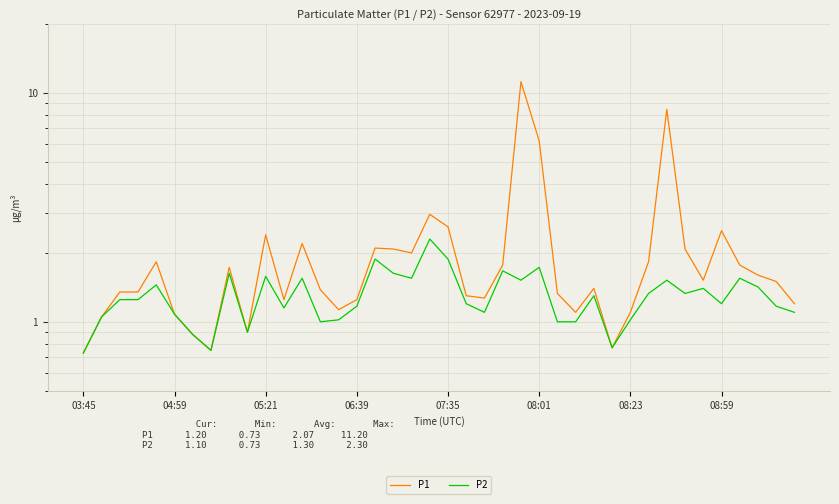

How many data points in P1 are above 1?

35